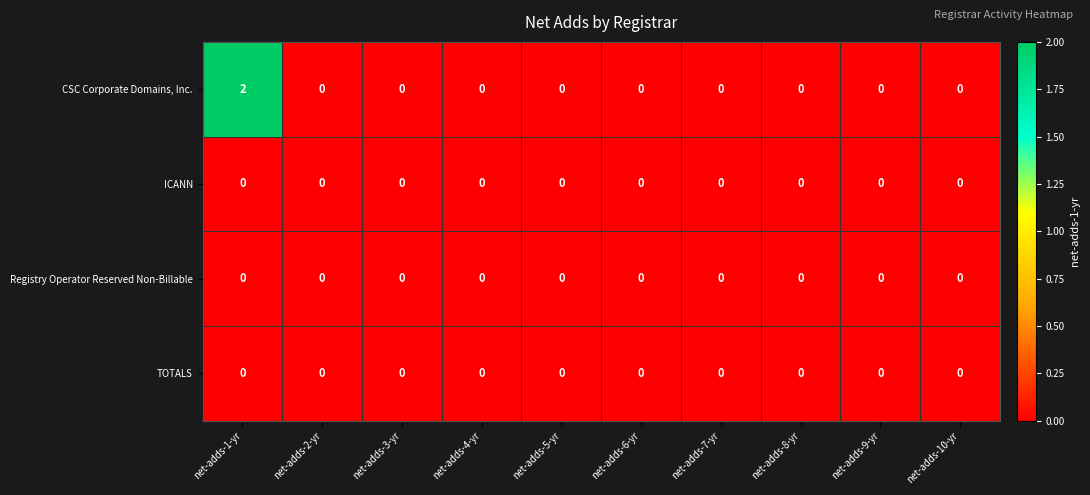

The Registry Operator Reserved Non-Billable series shows 0 at net-adds-1-yr. True or false?

True